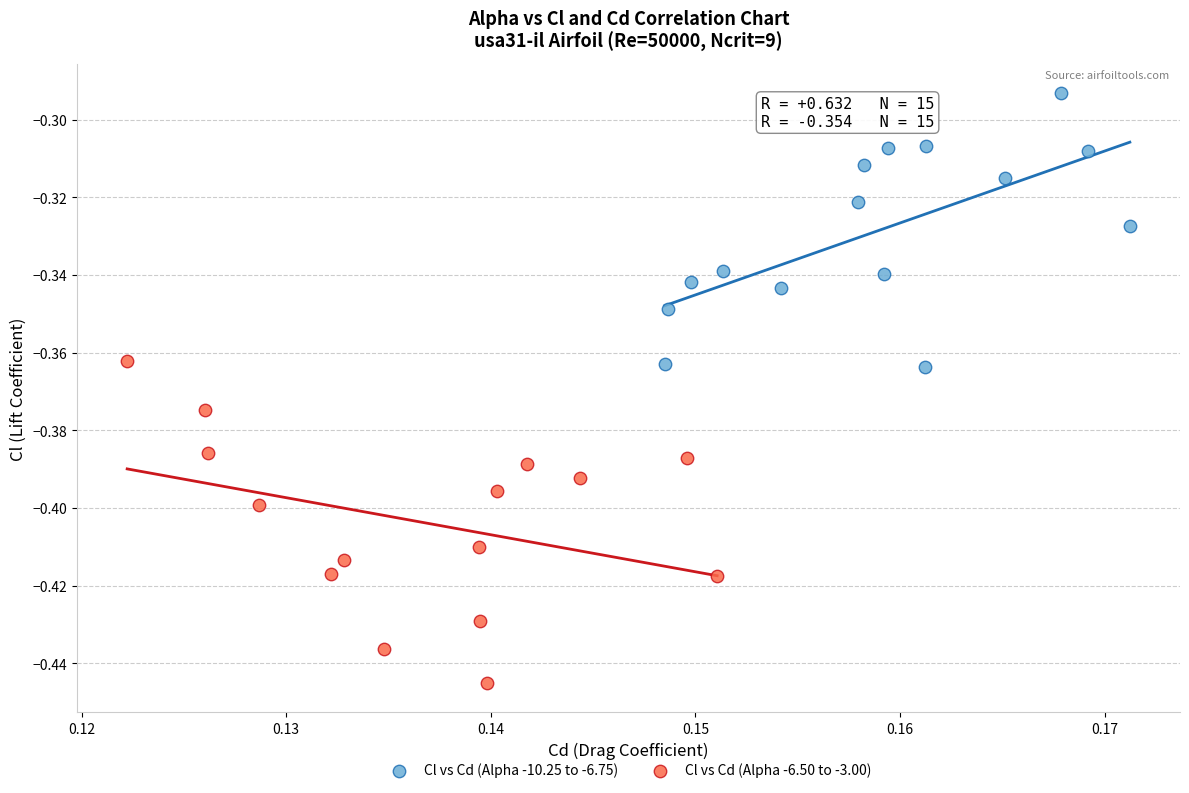

What are all the series names shown in the legend?

Cl vs Cd (Alpha -10.25 to -6.75), Cl vs Cd (Alpha -6.50 to -3.00)